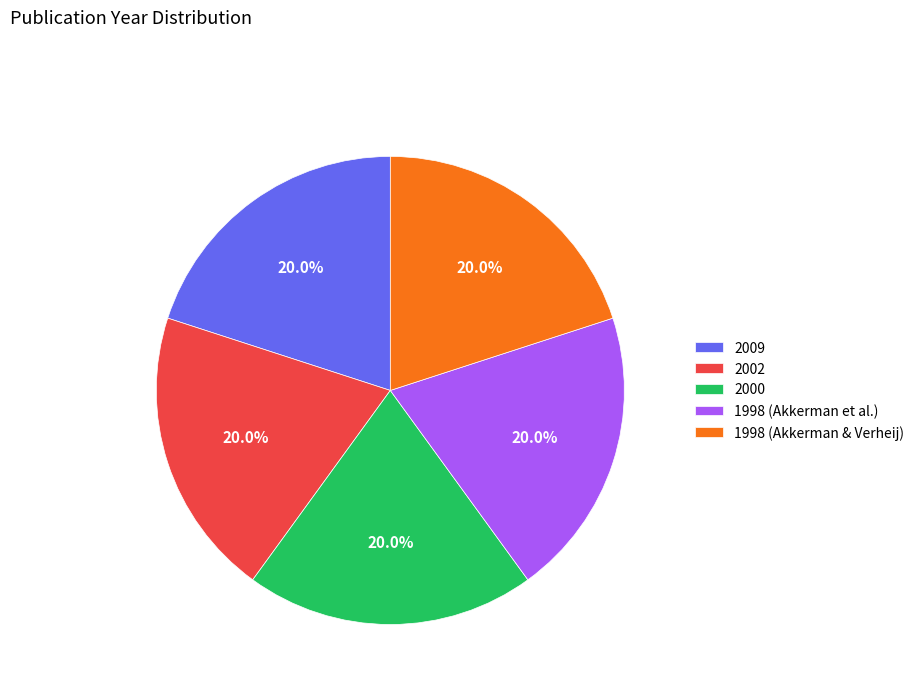

What is the ratio of the value at 2002 to the value at 1998 (Akkerman et al.)?

1.0